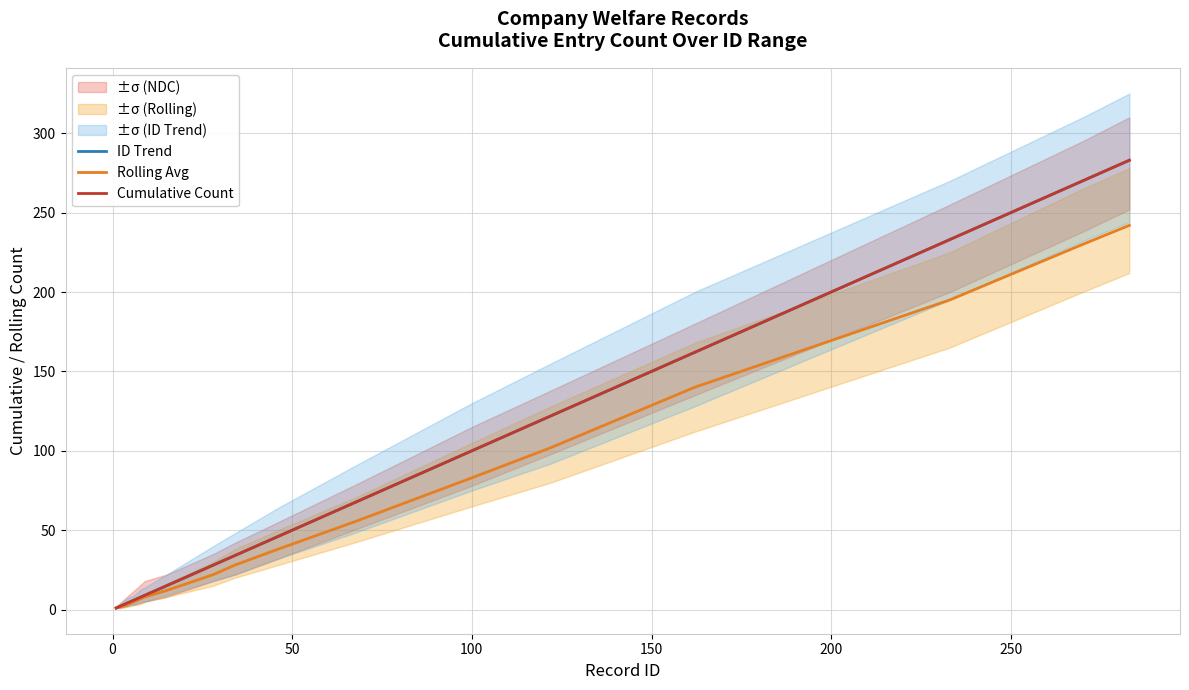

What are all the series names shown in the legend?

ID Trend, Rolling Avg, Cumulative Count